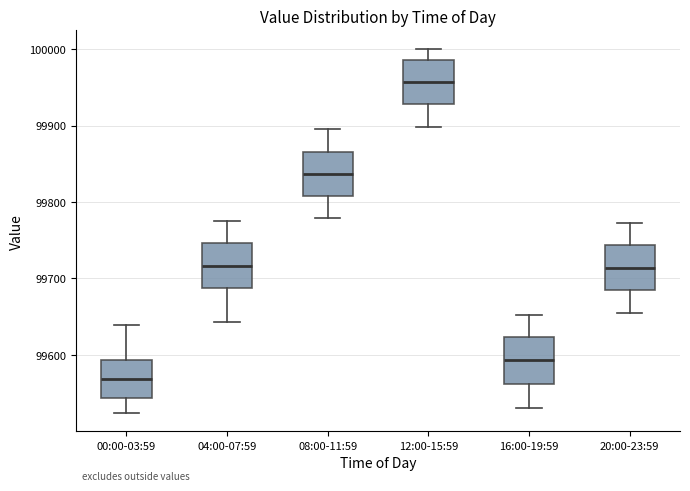

Where does the median line of the box for 16:00-19:59 sit on the y-axis? The values are not printed on the chart, so give them approximately, as read against the axis.

99590